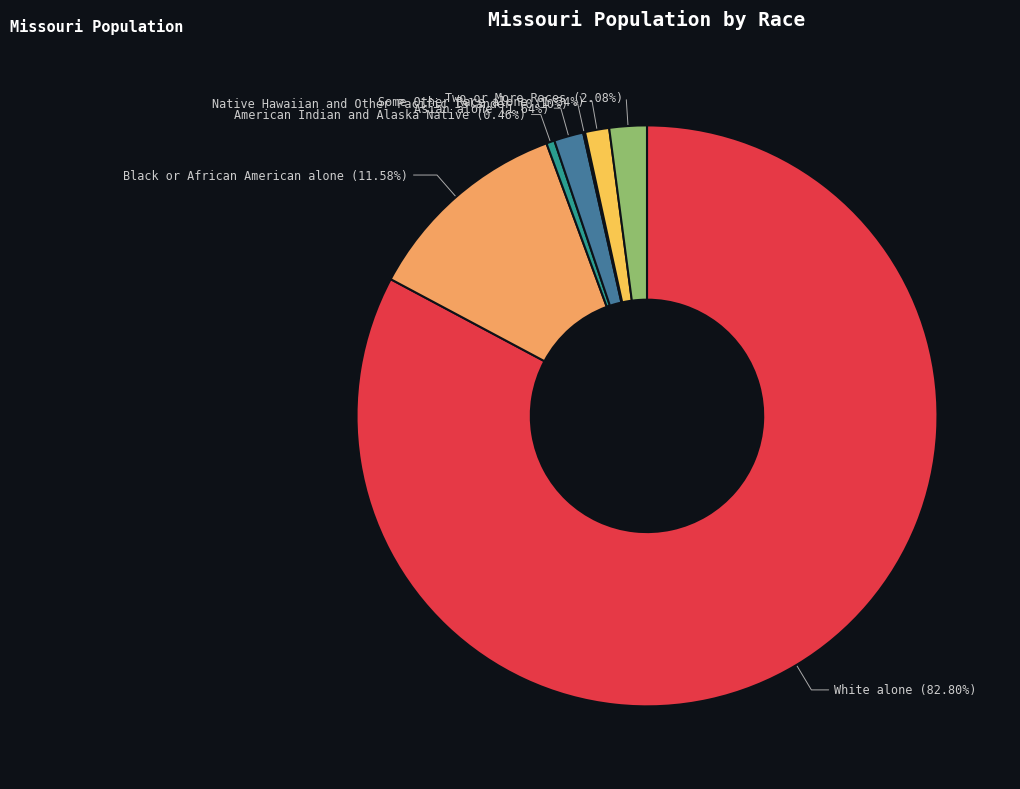

Does Black or African American alone account for over 50% of the chart?

No